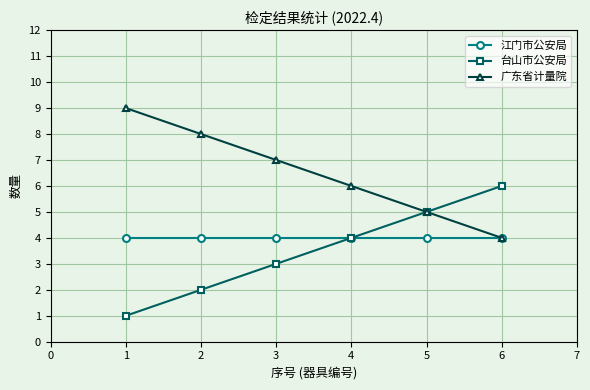

The value of 广东省计量院 at 1 is 9. True or false?

True